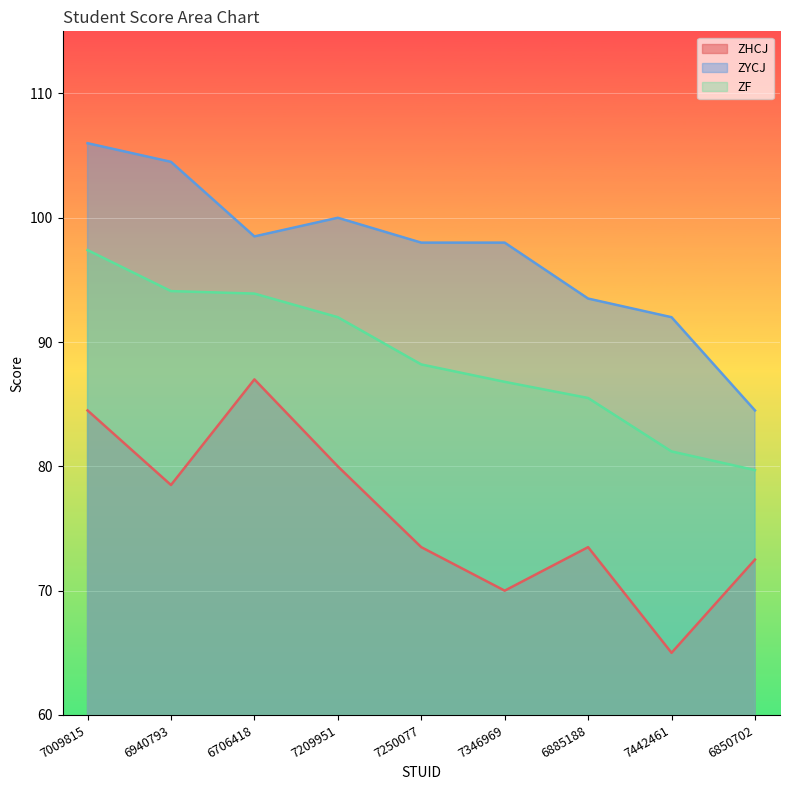

What are all the series names shown in the legend?

ZHCJ, ZYCJ, ZF